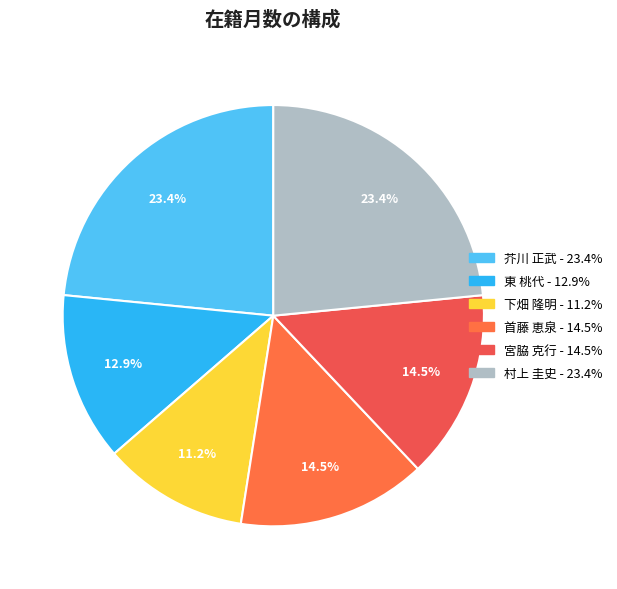

What is the total percentage of 東 桃代 and 芥川 正武?

36.4%